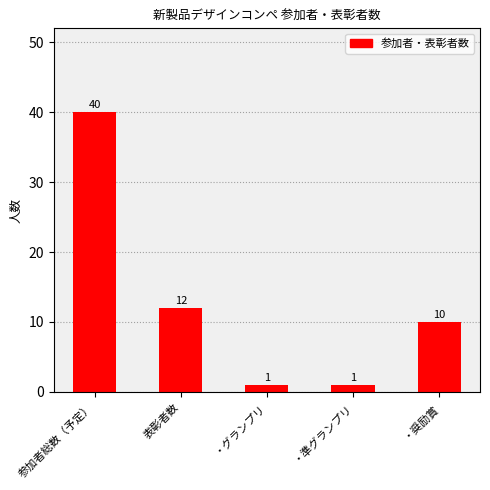

At which label does the data first exceed 10?

参加者総数（予定）